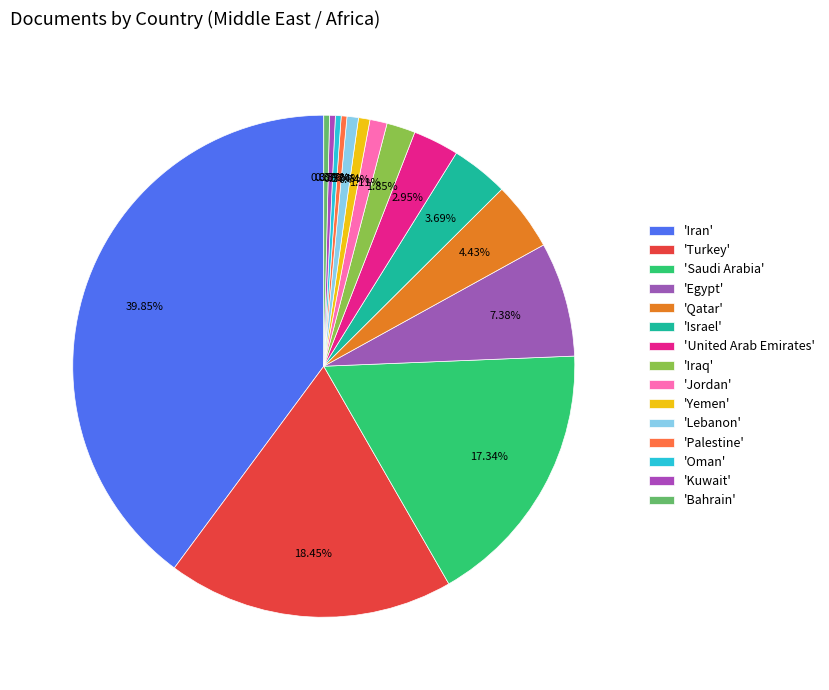

Count the number of slices in the pie.

15